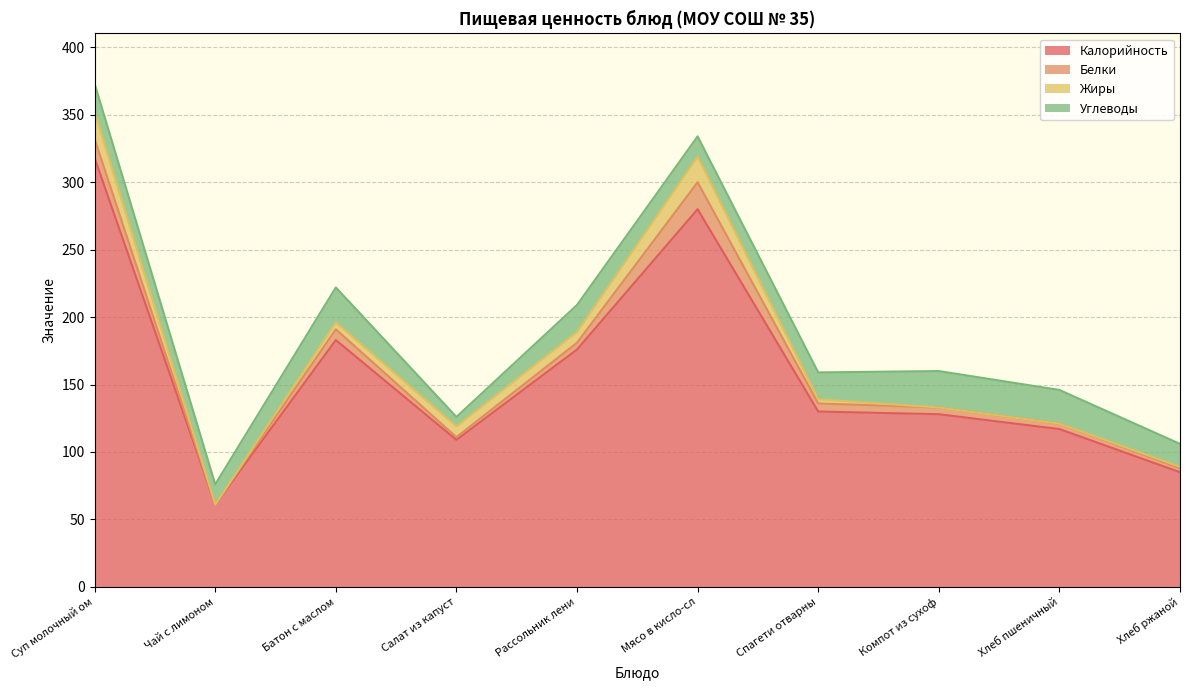

Which series has the largest range (max minus min)?

Калорийность